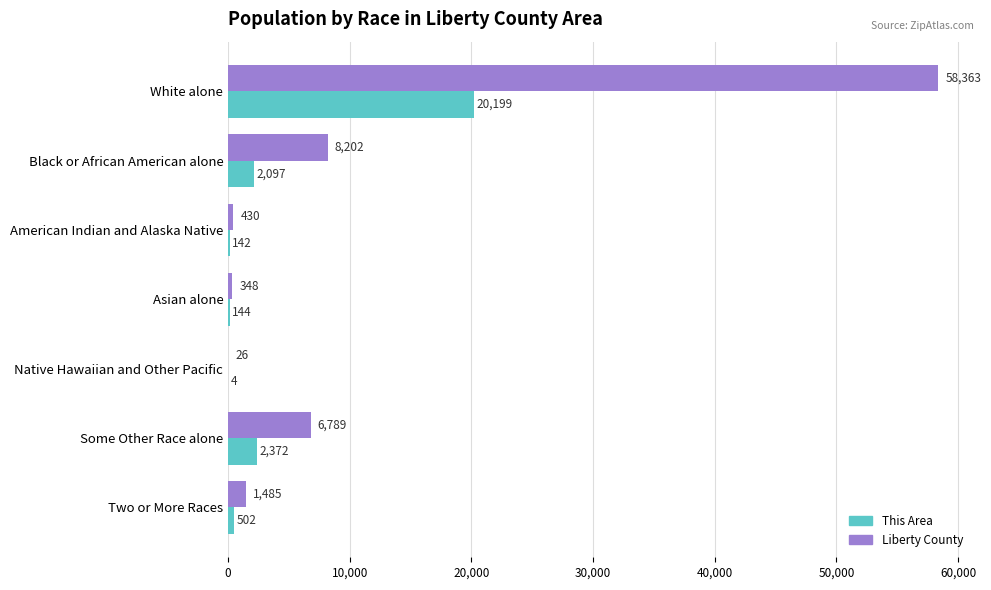

Between Black or African American alone and American Indian and Alaska Native, which series saw the biggest shift?

Liberty County